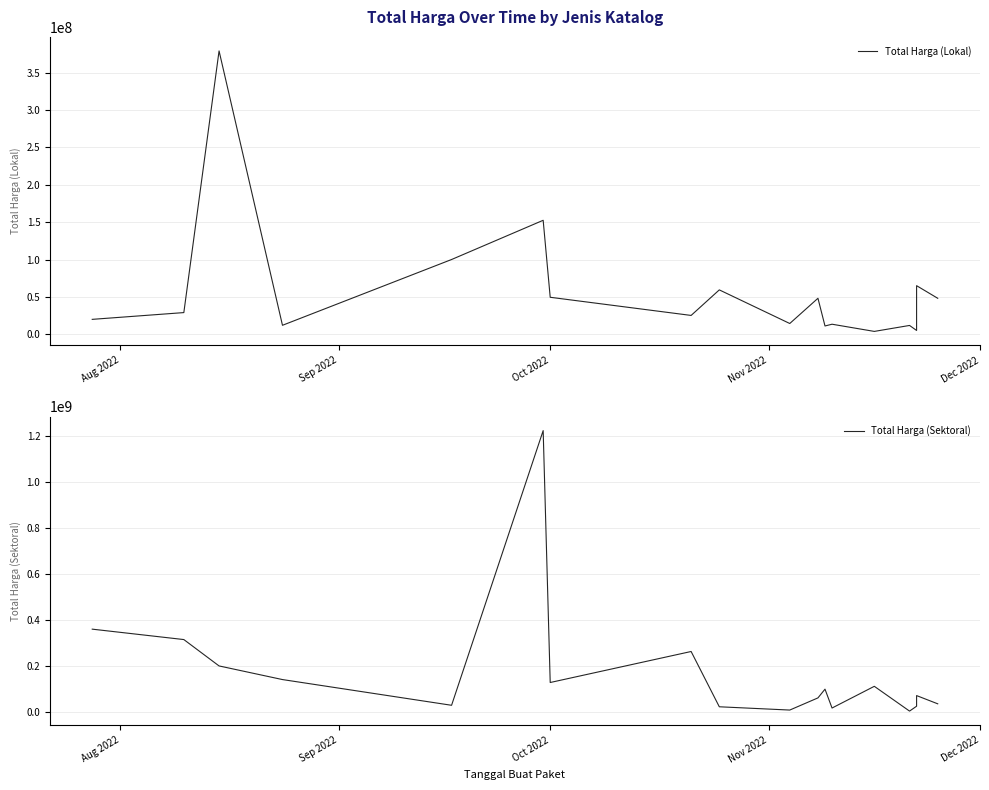

At how many categories does at least one series exceed 630760792?

1